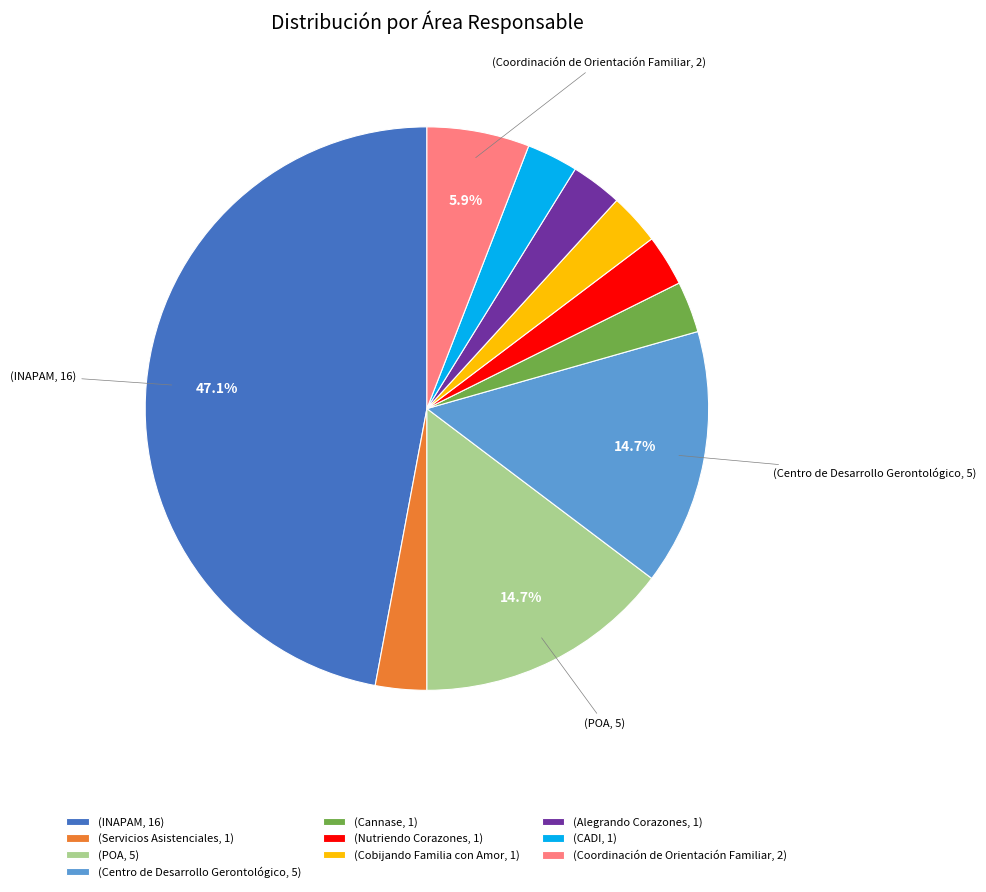

Which slice is the largest?

(INAPAM, 16)